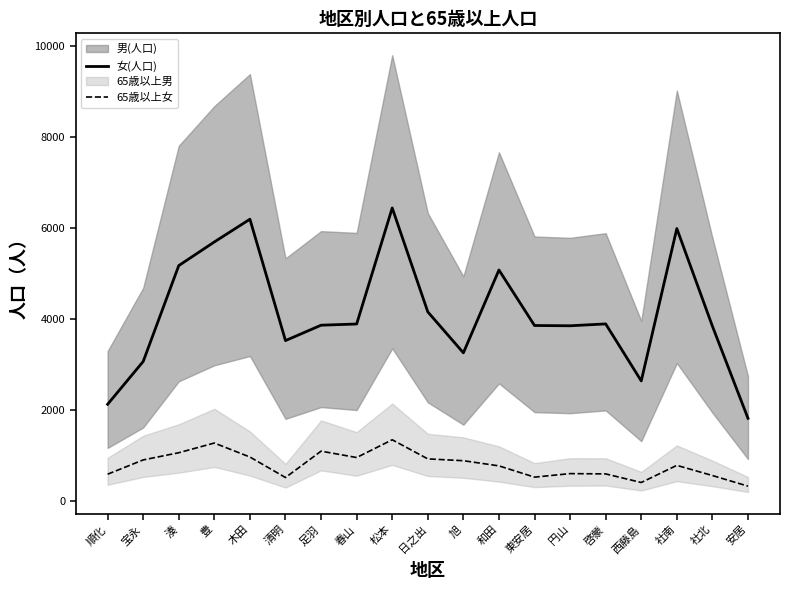

True or false: 女(人口) and 65歳以上女 intersect in this chart.

False